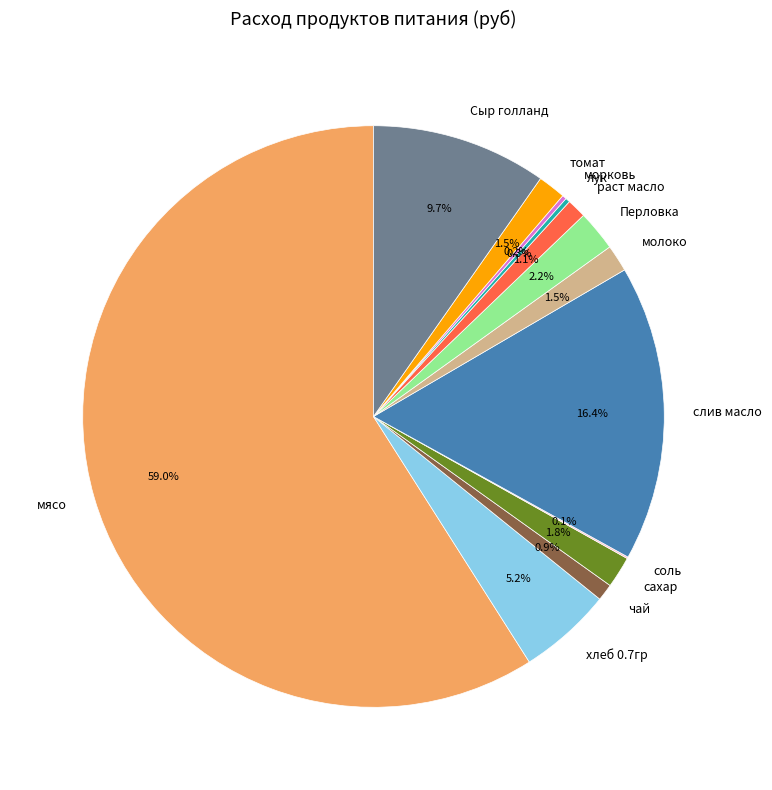

To the nearest percent, what is the difference between the largest and smallest slice percentages?

59%